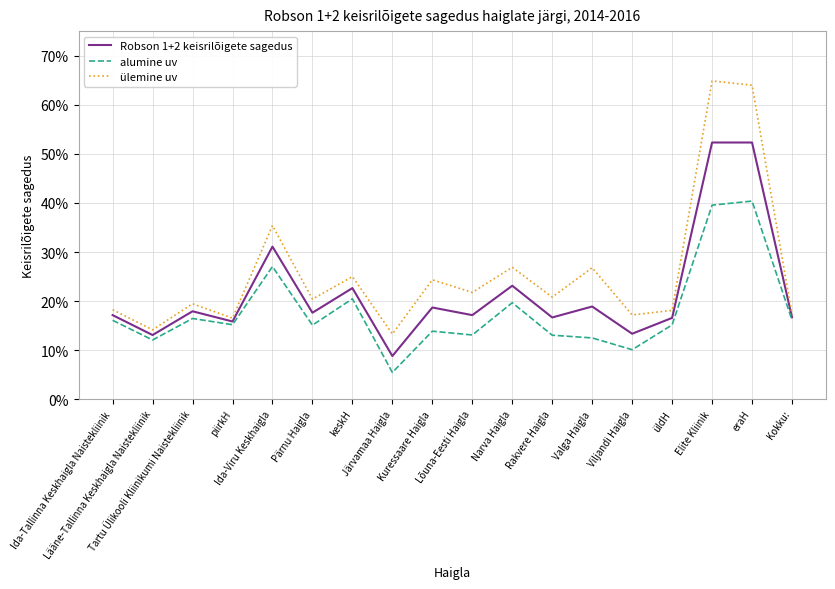

What is the difference between the Robson 1+2 keisrilõigete sagedus values at Elite Kliinik and üldH?

0.4